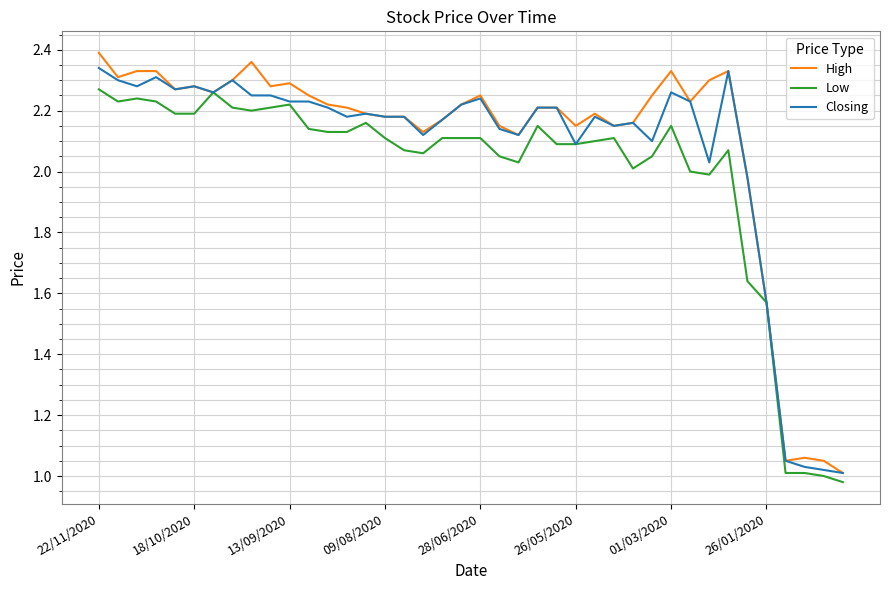

What is the value of the Low point at the 10th from the left?

2.2